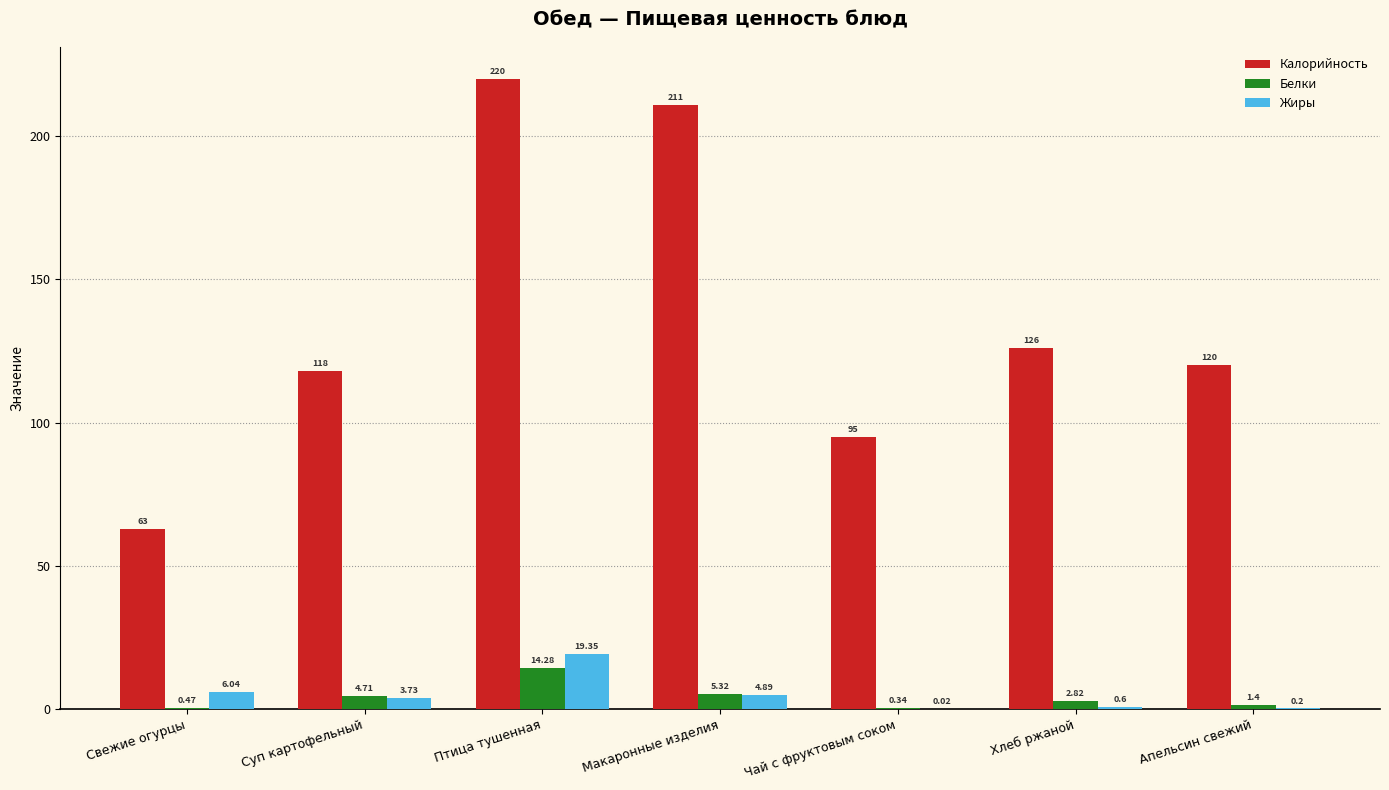

What is the total value across all series at Свежие огурцы?

69.5